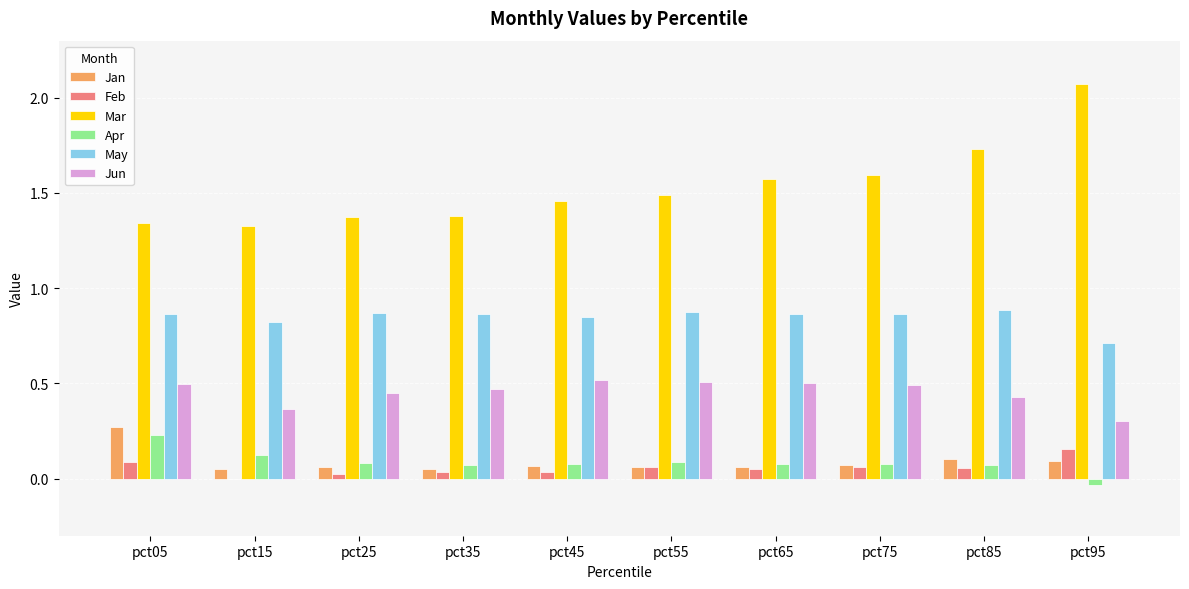

Is the value of Mar at pct45 greater than the value of Jun at pct65?

Yes